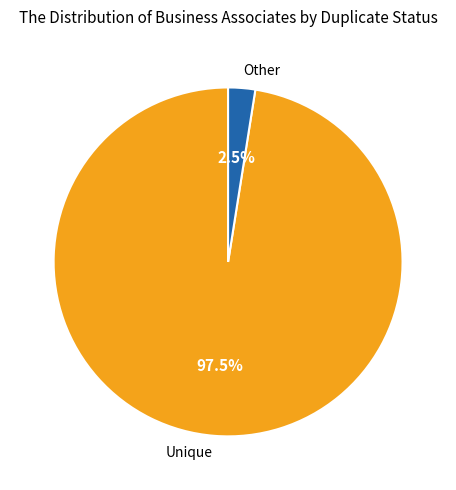

Does Unique account for over 50% of the chart?

Yes